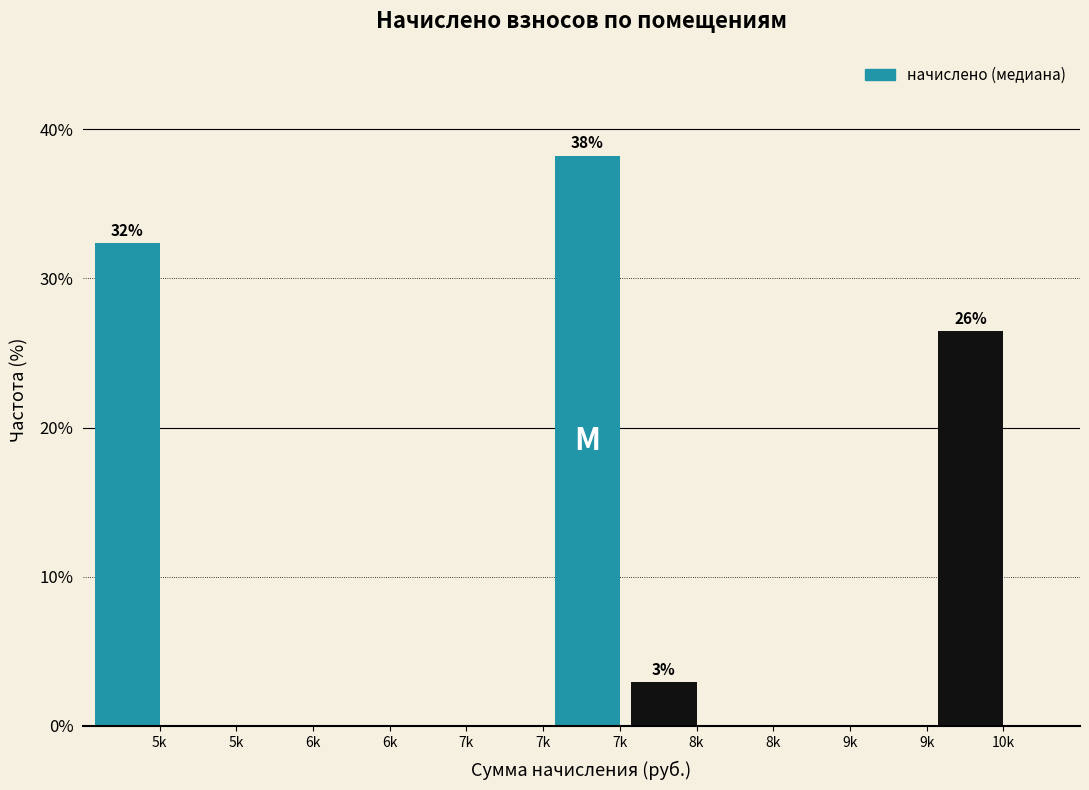

How many distinct data groups are displayed?

1